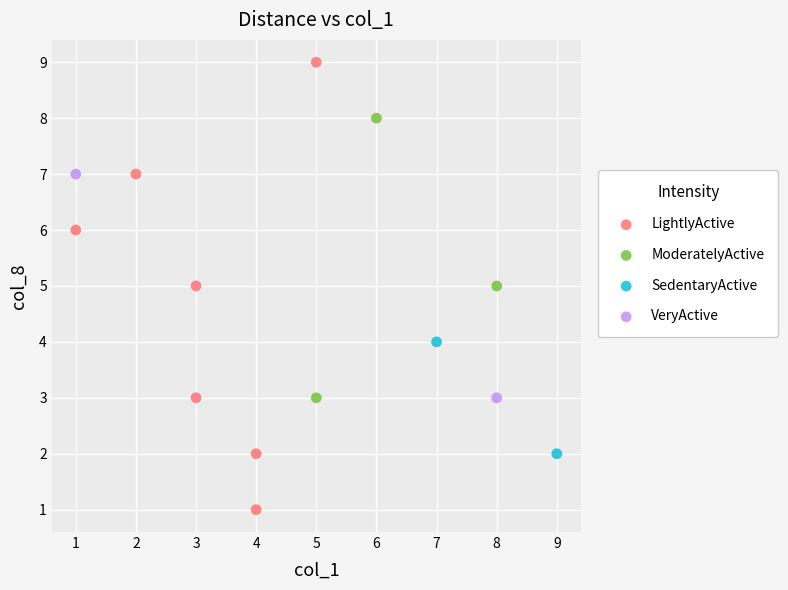

Which series reaches the minimum Y coordinate?

LightlyActive